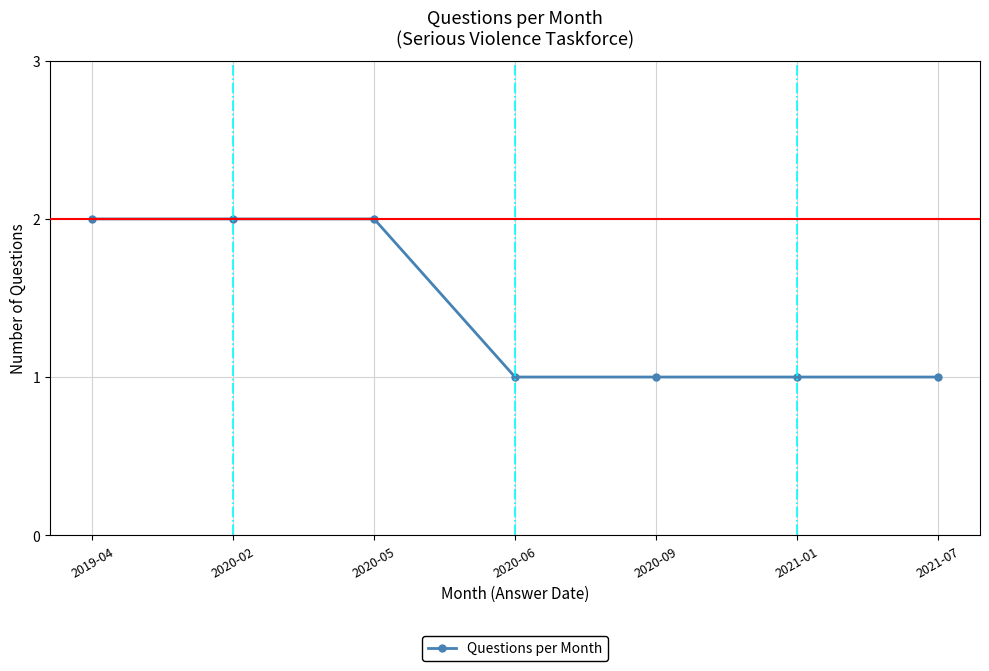

Reading right to left, list all the values displayed in this chart.

1	1	1	1	2	2	2